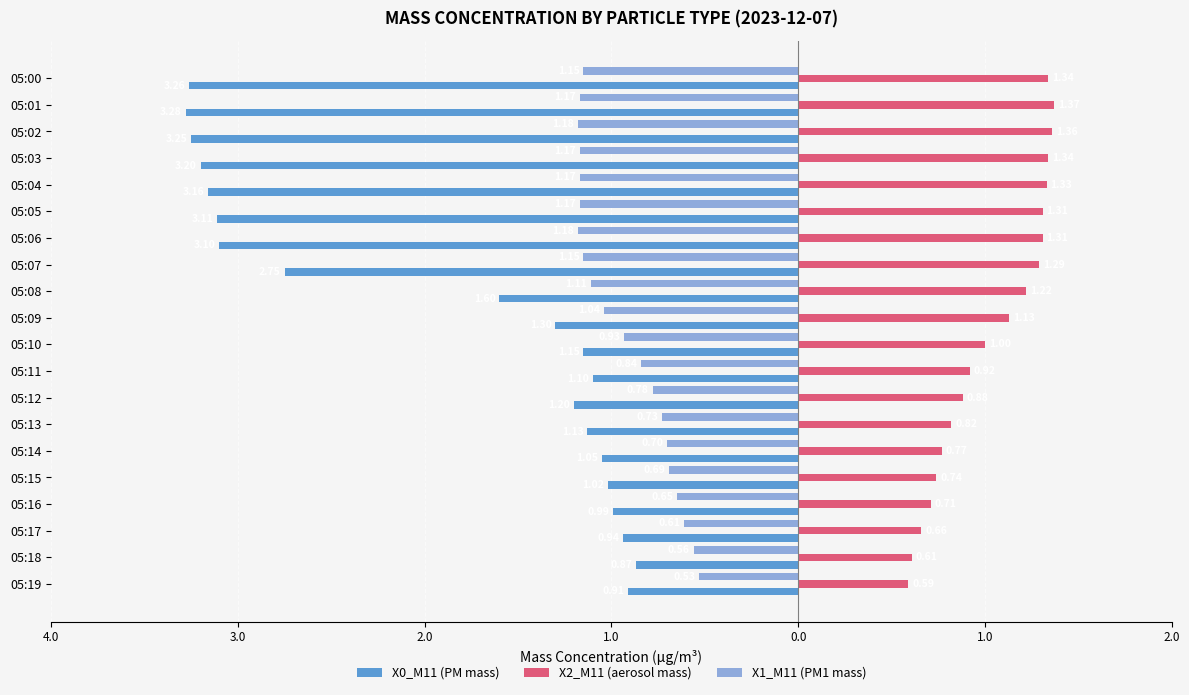

What are all the series names shown in the legend?

X0_M11 (PM mass), X2_M11 (aerosol mass), X1_M11 (PM1 mass)